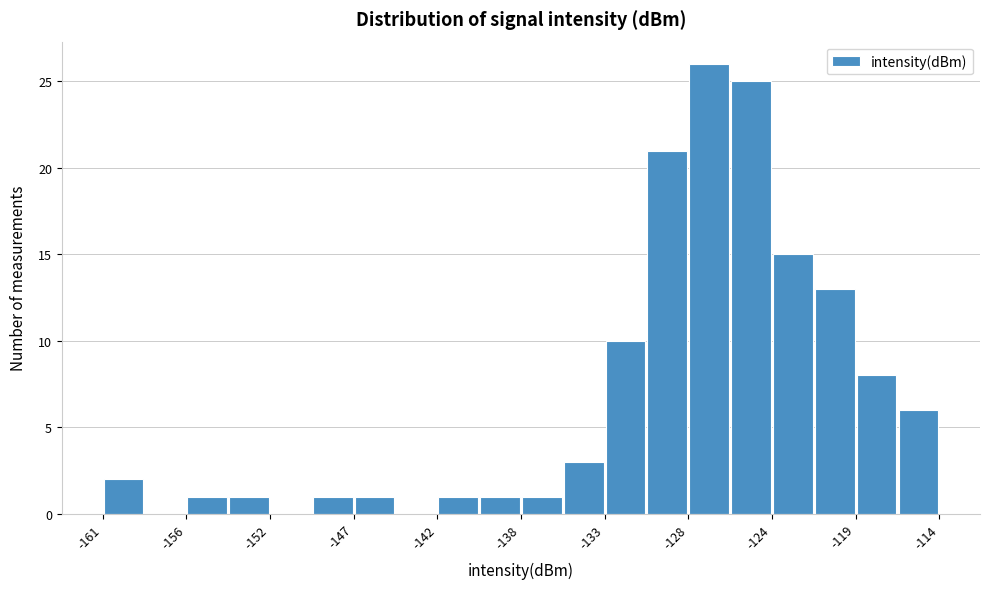

What is the height of the bar covering -156.5 to -154.0 on the x-axis? Neither the bar edges nor the heights are printed on the chart, so give them approximately, as read against the axes.

1